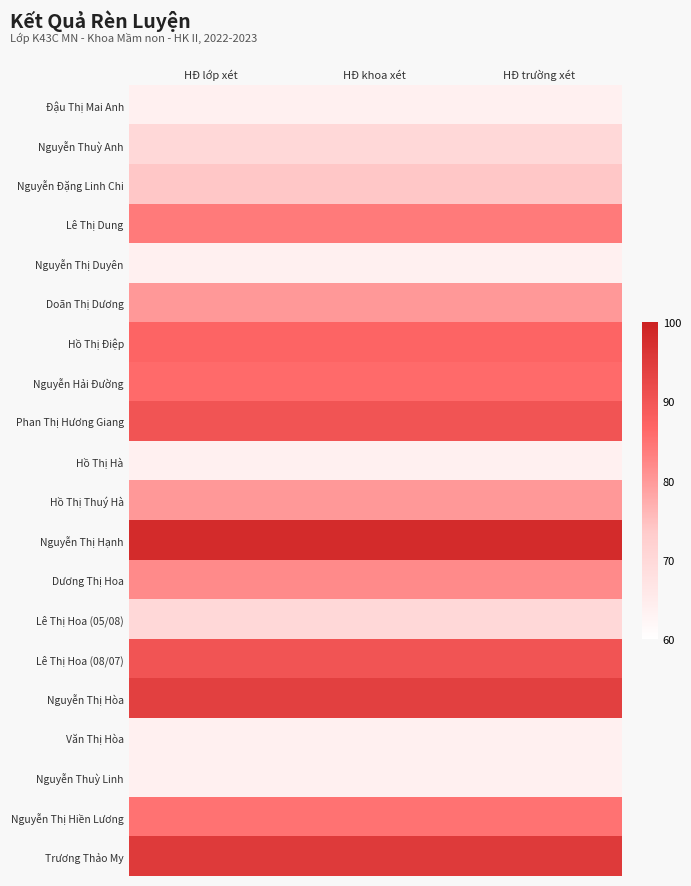

Reading right to left, transcribe all the data shown in this chart.

Đậu Thị Mai Anh: HĐ trường xét=64	HĐ khoa xét=64	HĐ lớp xét=64
Nguyễn Thuỳ Anh: HĐ trường xét=70	HĐ khoa xét=70	HĐ lớp xét=70
Nguyễn Đặng Linh Chi: HĐ trường xét=74	HĐ khoa xét=74	HĐ lớp xét=74
Lê Thị Dung: HĐ trường xét=84	HĐ khoa xét=84	HĐ lớp xét=84
Nguyễn Thị Duyên: HĐ trường xét=64	HĐ khoa xét=64	HĐ lớp xét=64
Doãn Thị Dương: HĐ trường xét=80	HĐ khoa xét=80	HĐ lớp xét=80
Hồ Thị Điệp: HĐ trường xét=87	HĐ khoa xét=87	HĐ lớp xét=87
Nguyễn Hải Đường: HĐ trường xét=86	HĐ khoa xét=86	HĐ lớp xét=86
Phan Thị Hương Giang: HĐ trường xét=90	HĐ khoa xét=90	HĐ lớp xét=90
Hồ Thị Hà: HĐ trường xét=64	HĐ khoa xét=64	HĐ lớp xét=64
Hồ Thị Thuý Hà: HĐ trường xét=80	HĐ khoa xét=80	HĐ lớp xét=80
Nguyễn Thị Hạnh: HĐ trường xét=98	HĐ khoa xét=98	HĐ lớp xét=98
Dương Thị Hoa: HĐ trường xét=82	HĐ khoa xét=82	HĐ lớp xét=82
Lê Thị Hoa (05/08): HĐ trường xét=70	HĐ khoa xét=70	HĐ lớp xét=70
Lê Thị Hoa (08/07): HĐ trường xét=90	HĐ khoa xét=90	HĐ lớp xét=90
Nguyễn Thị Hòa: HĐ trường xét=94	HĐ khoa xét=94	HĐ lớp xét=94
Văn Thị Hòa: HĐ trường xét=64	HĐ khoa xét=64	HĐ lớp xét=64
Nguyễn Thuỳ Linh: HĐ trường xét=64	HĐ khoa xét=64	HĐ lớp xét=64
Nguyễn Thị Hiền Lương: HĐ trường xét=85	HĐ khoa xét=85	HĐ lớp xét=85
Trương Thảo My: HĐ trường xét=95	HĐ khoa xét=95	HĐ lớp xét=95